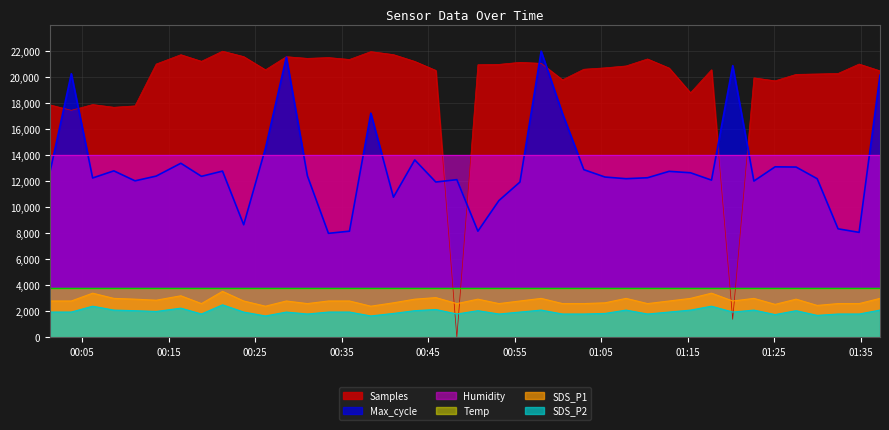

How many data points does each series have?

40